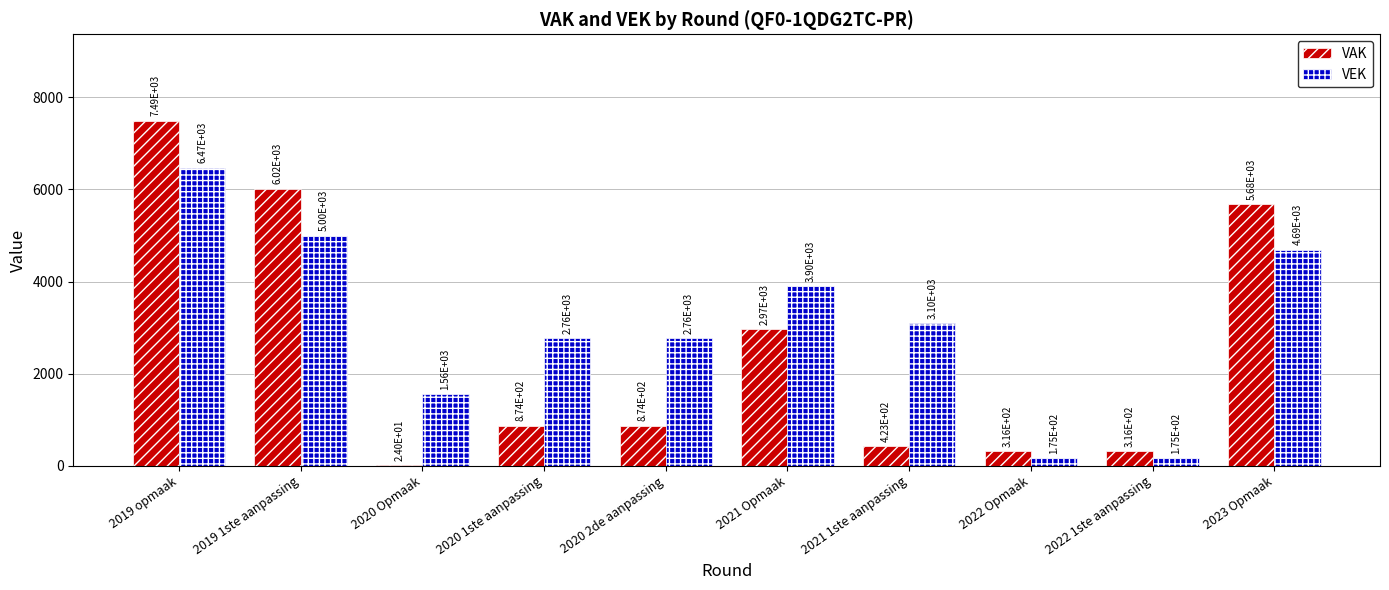

Where is VEK nearest to the value 3324?

2021 1ste aanpassing